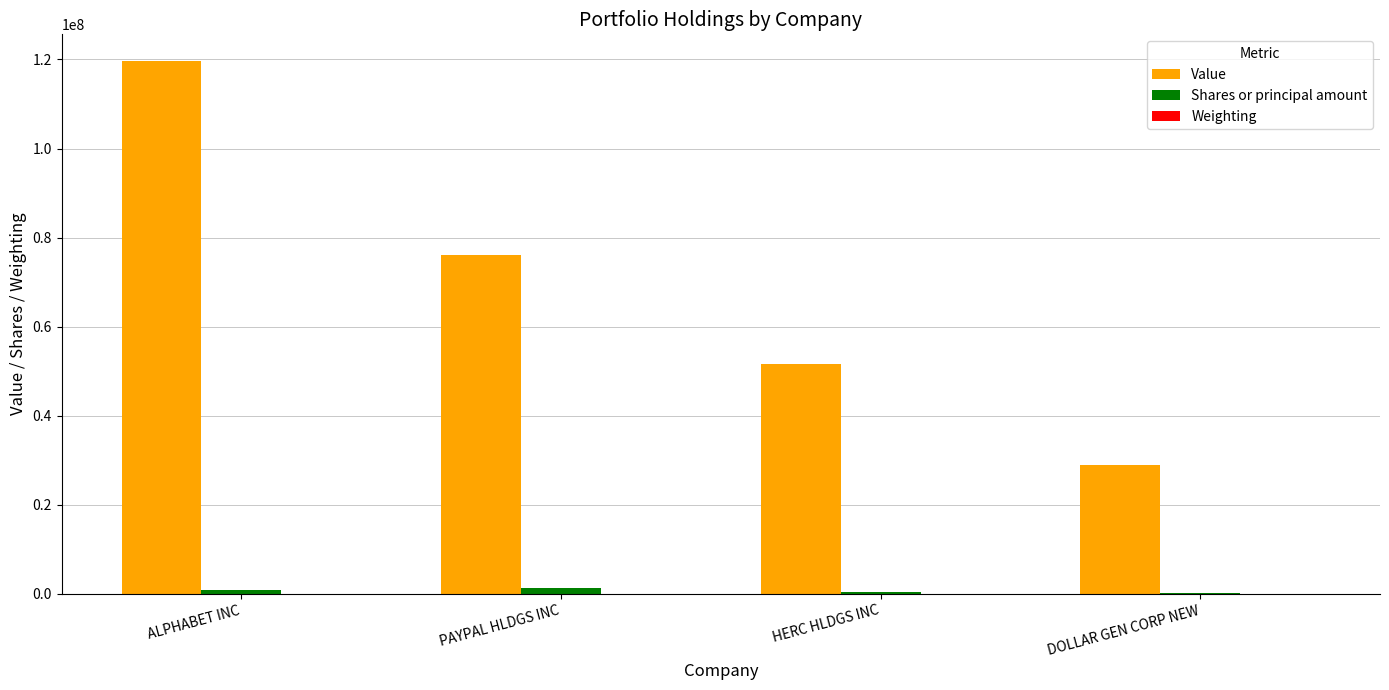

Which series has the widest spread of values?

Value